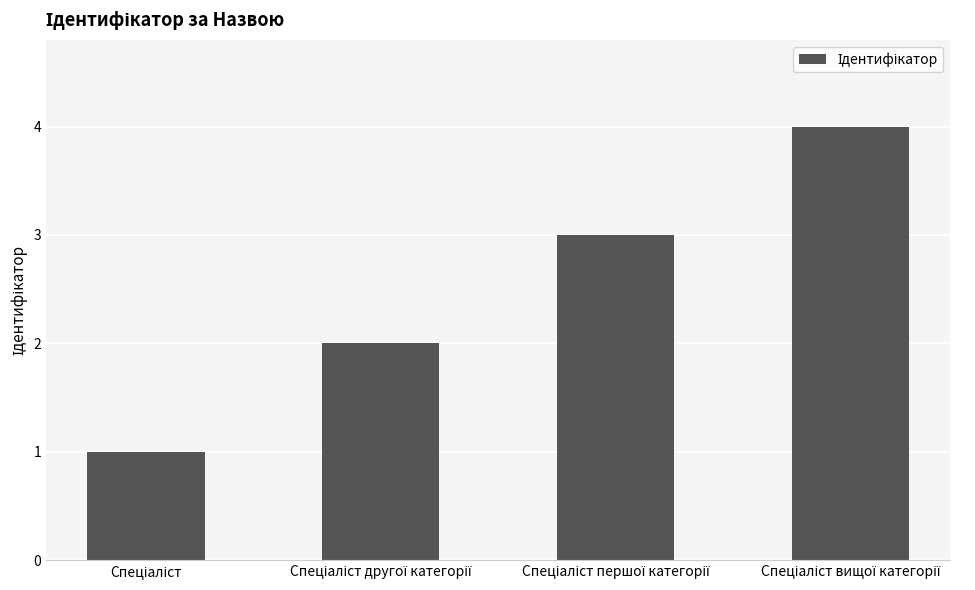

What is the greatest value displayed?

4